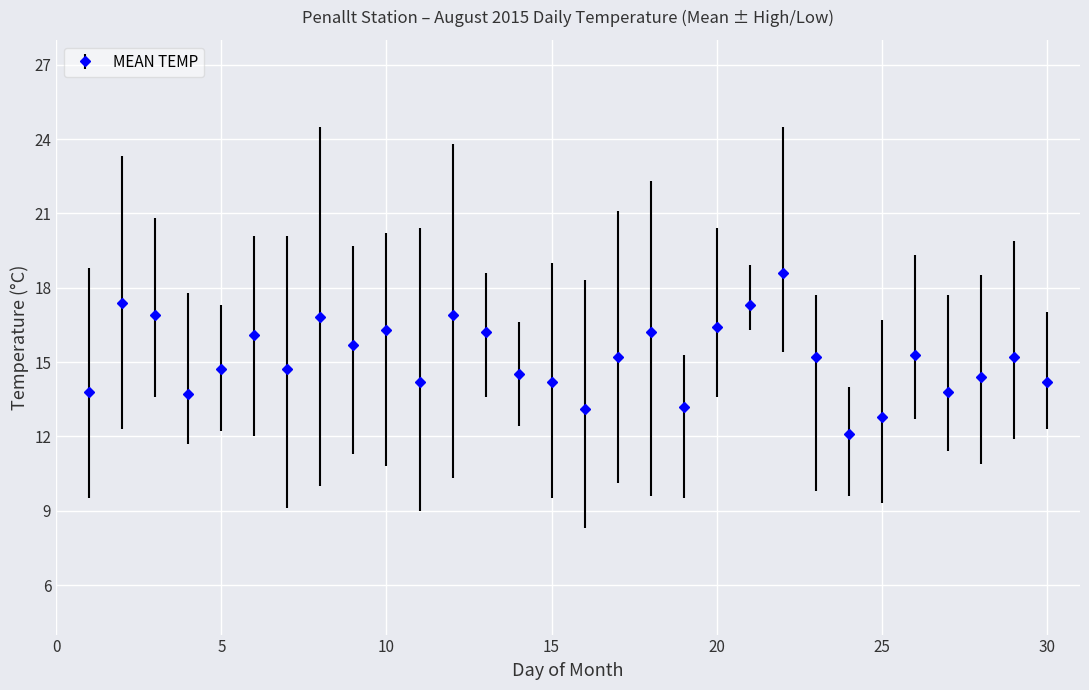

True or false: the data has more than 2 interior local peaks.

True